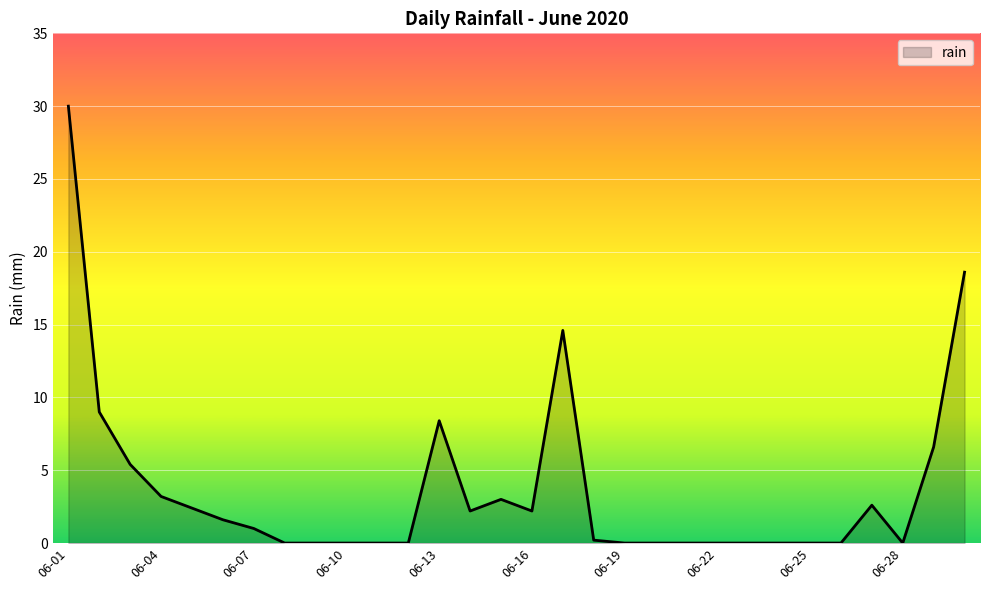

What is the greatest value displayed?

30.0